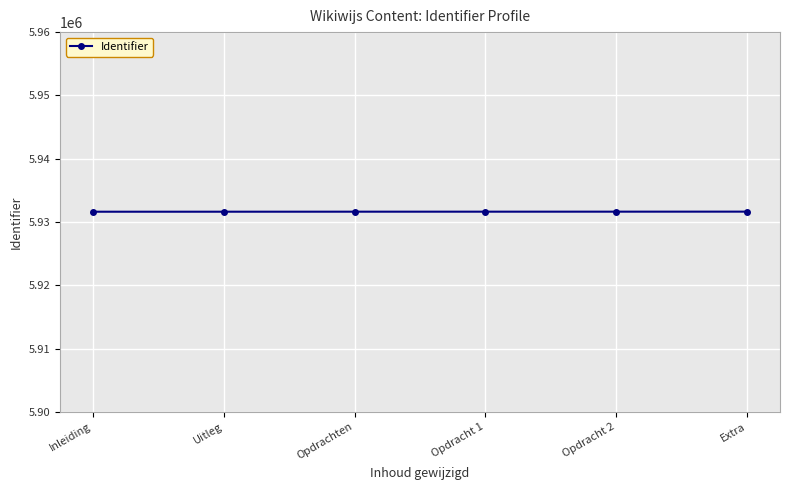

What is the sum of the values at Uitleg and Inleiding?

11863266